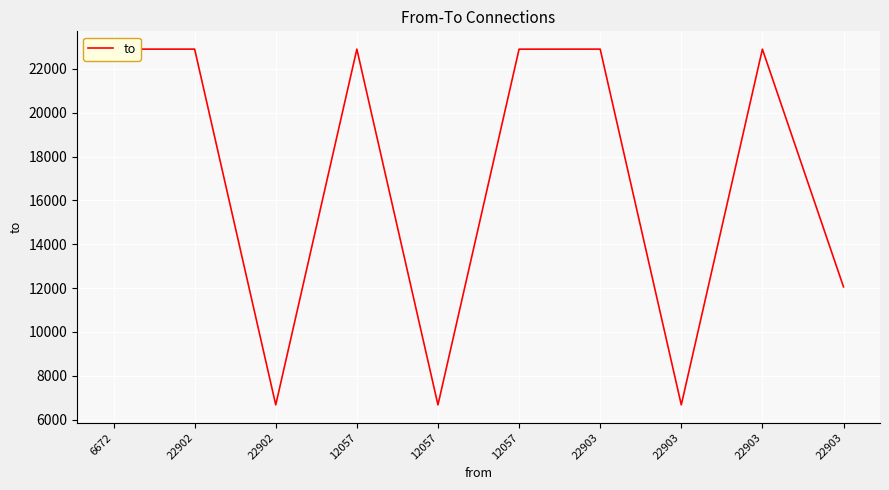

Which category has the lowest value across all series?

22902